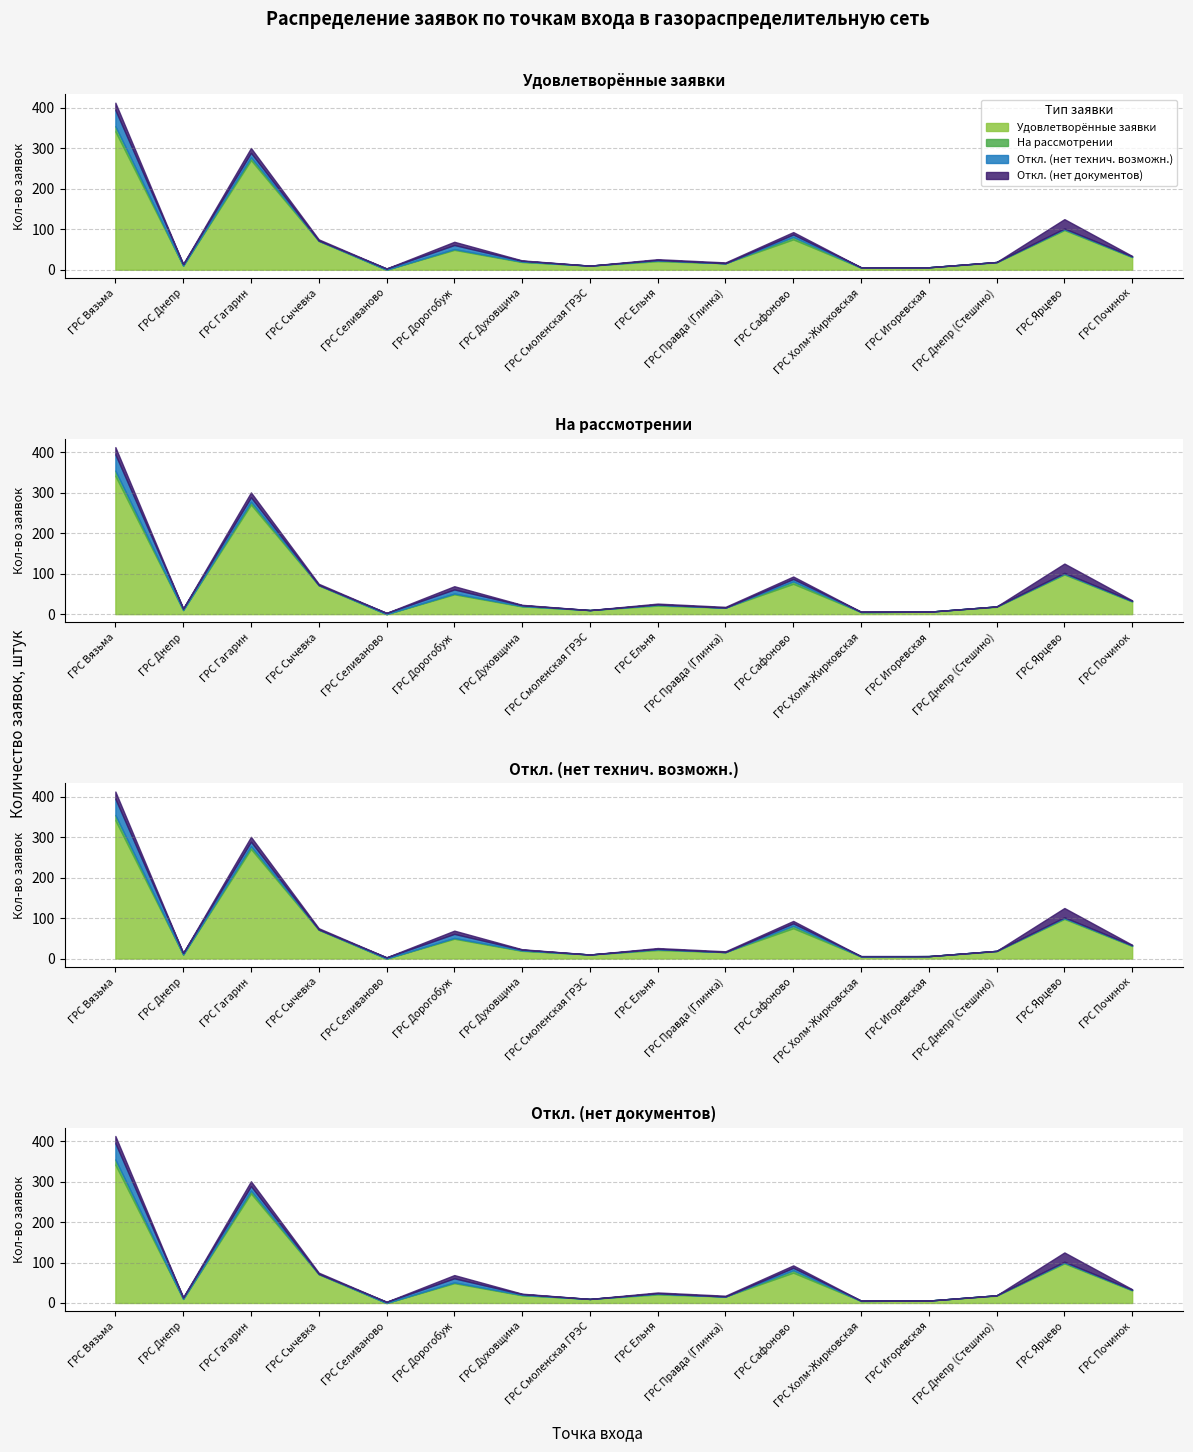

What is the sum of all Удовлетворённые заявки values?

1042